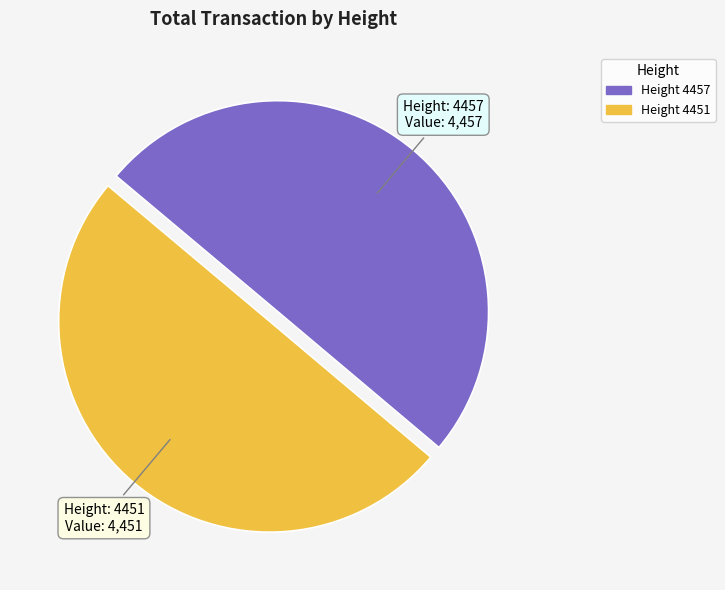

Combined, do Height 4457 and Height 4451 account for over 50%?

Yes